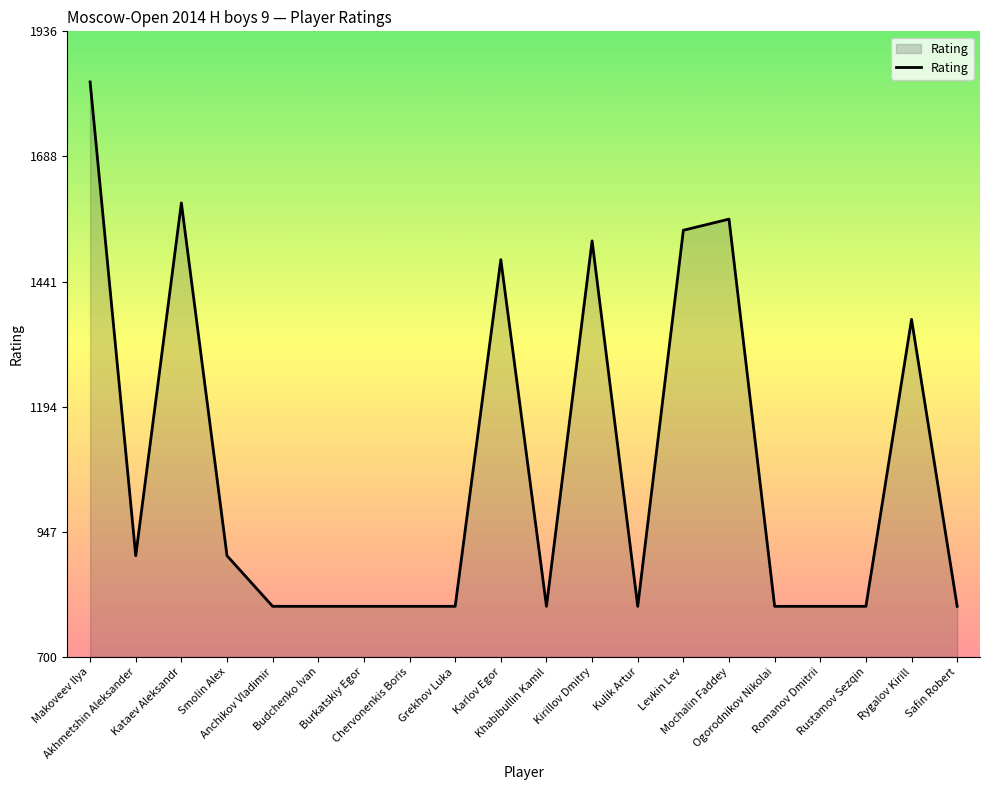

What is the smallest value displayed?

800